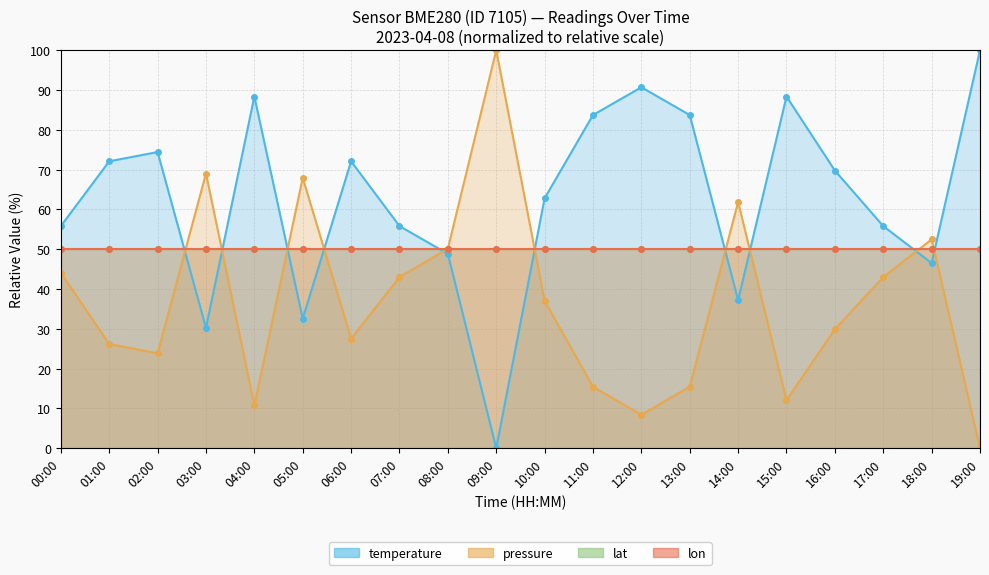

True or false: temperature has a value of 88.4 at 15:00.

True